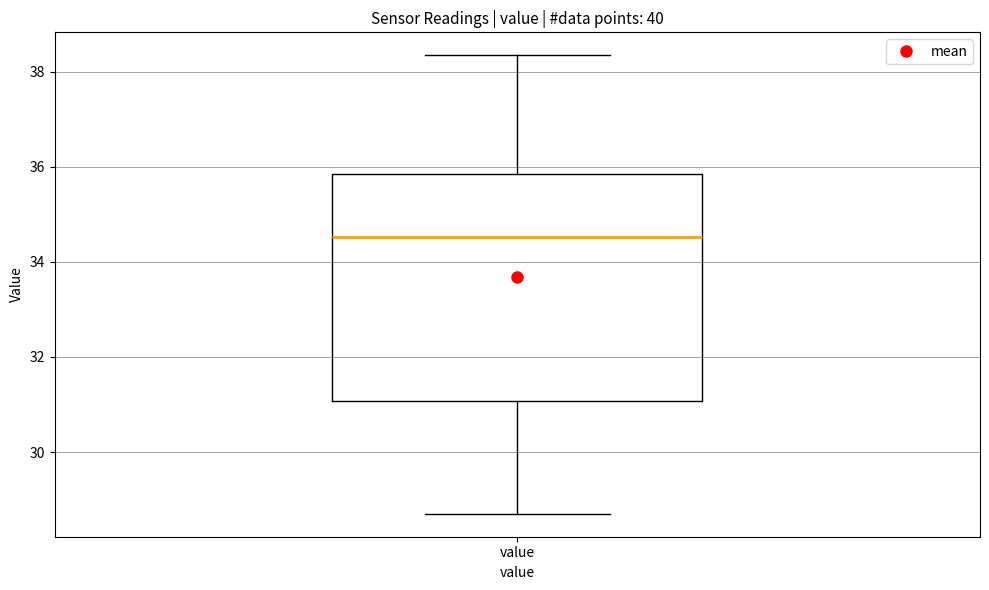

Where is the upper edge of the box for value on the y-axis? The values are not printed on the chart, so give them approximately, as read against the axis.

35.8